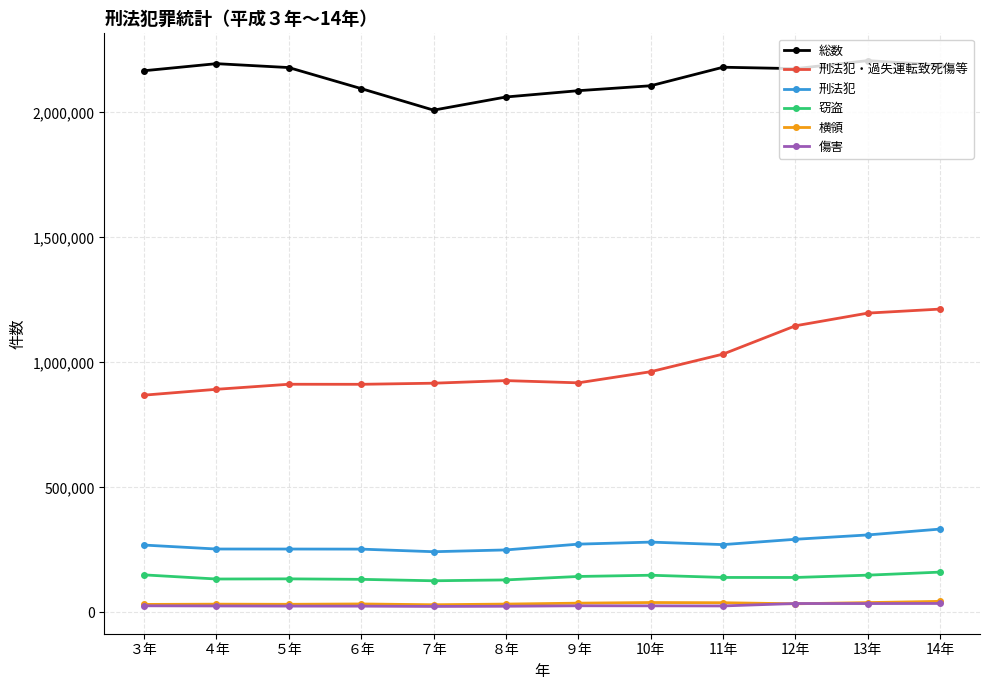

What is the lowest value of the 窃盗 series?

126555